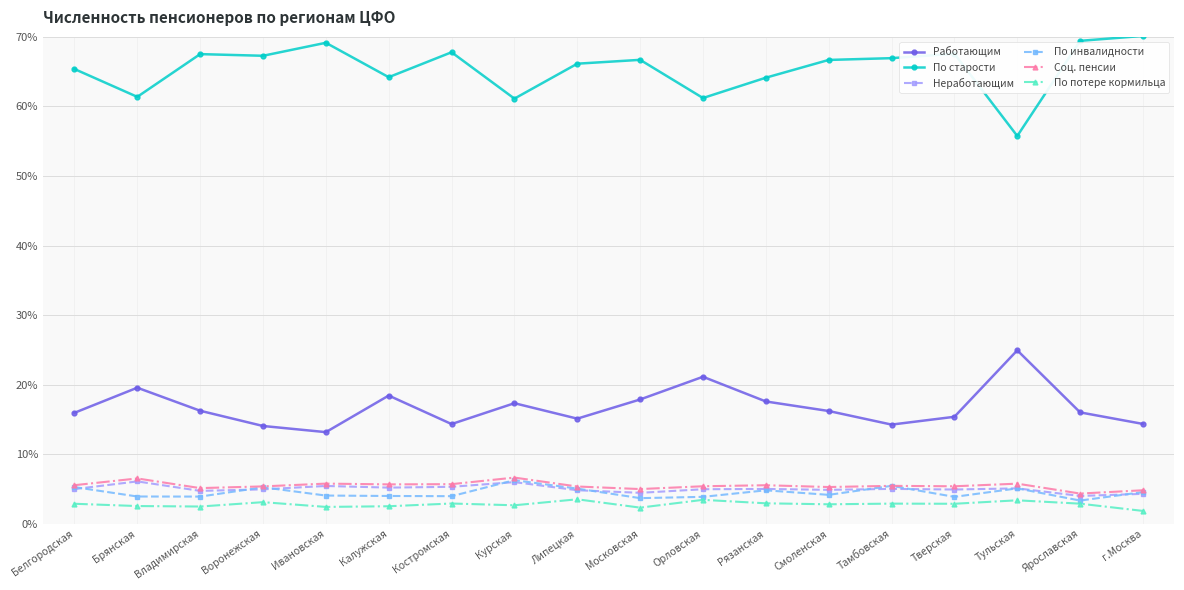

True or false: По инвалидности and Работающим cross at least once.

False